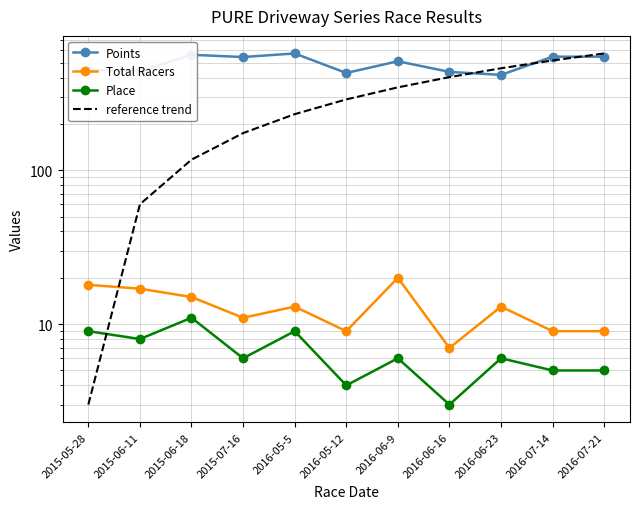

Reading left to right, extract all data points from this chart.

Points: 2015-05-28=448.1	2015-06-11=441.0	2015-06-18=562.4	2015-07-16=543.7	2016-05-5=573.8	2016-05-12=428.3	2016-06-9=510.5	2016-06-16=435.4	2016-06-23=416.3	2016-07-14=546.8	2016-07-21=546.8
Total Racers: 2015-05-28=18.0	2015-06-11=17.0	2015-06-18=15.0	2015-07-16=11.0	2016-05-5=13.0	2016-05-12=9.0	2016-06-9=20.0	2016-06-16=7.0	2016-06-23=13.0	2016-07-14=9.0	2016-07-21=9.0
Place: 2015-05-28=9.0	2015-06-11=8.0	2015-06-18=11.0	2015-07-16=6.0	2016-05-5=9.0	2016-05-12=4.0	2016-06-9=6.0	2016-06-16=3.0	2016-06-23=6.0	2016-07-14=5.0	2016-07-21=5.0
reference trend: 2015-05-28=3.0	2015-06-11=60.1	2015-06-18=117.2	2015-07-16=174.2	2016-05-5=231.3	2016-05-12=288.4	2016-06-9=345.5	2016-06-16=402.5	2016-06-23=459.6	2016-07-14=516.7	2016-07-21=573.8